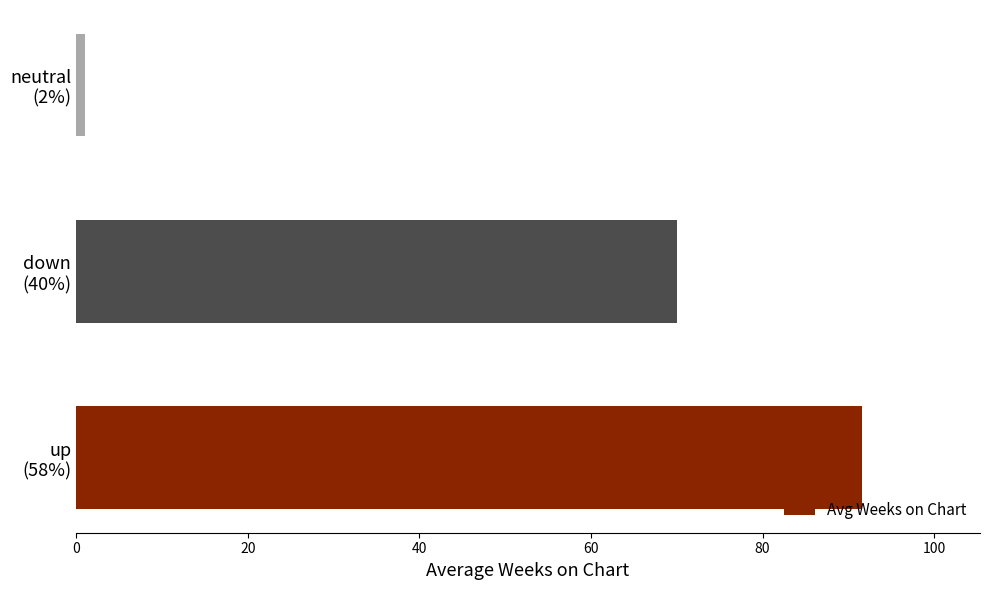

What is the greatest value displayed?

91.6